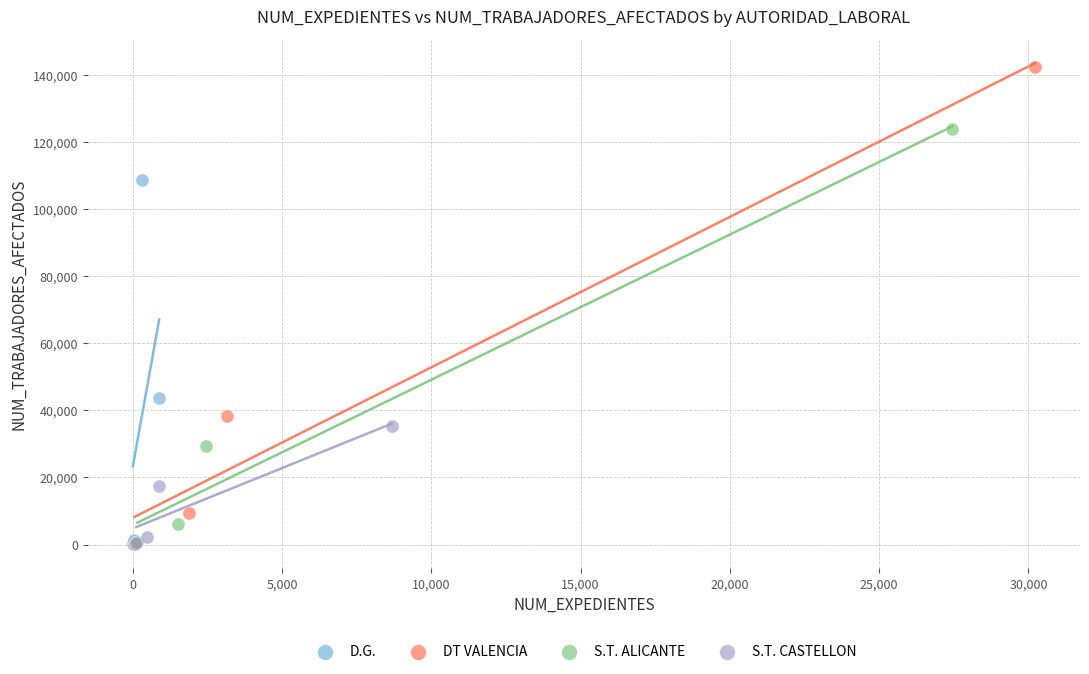

Which series has the largest Y range (max minus min)?

DT VALENCIA